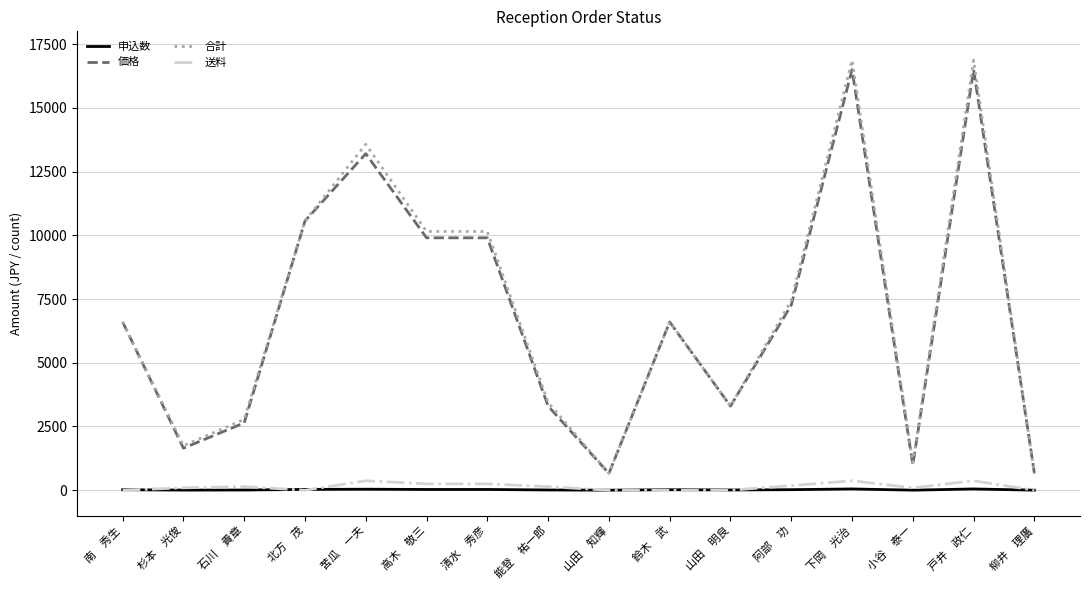

Does the chart display data point markers on the line(s)?

No